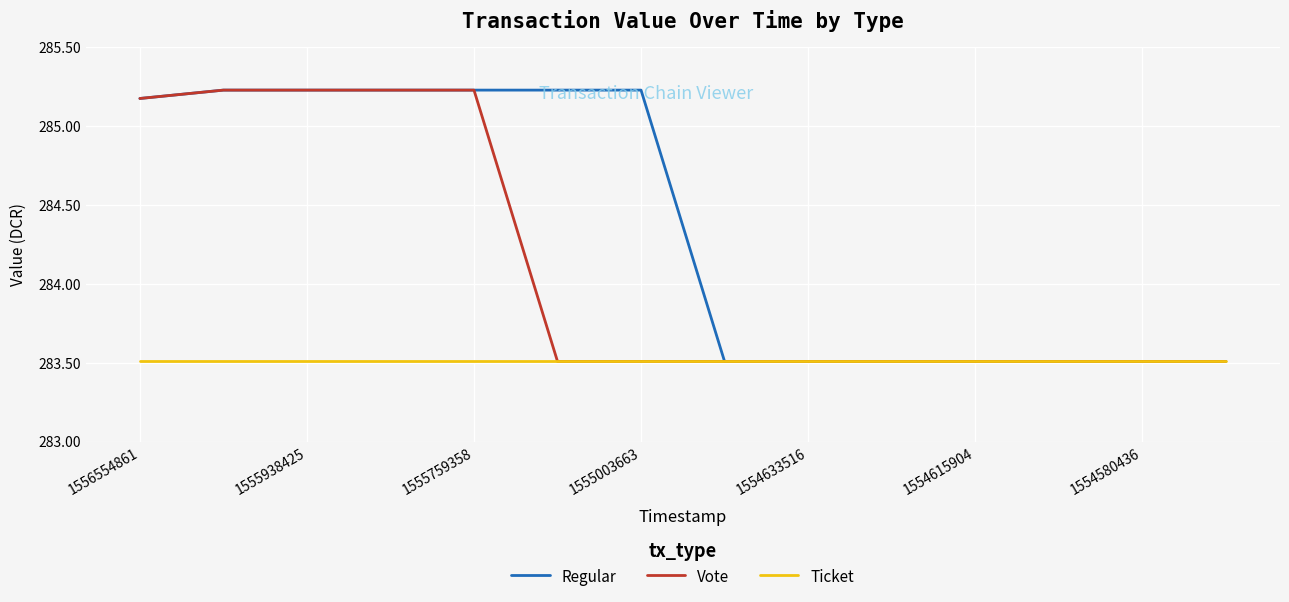

What is the smallest value displayed?

283.5